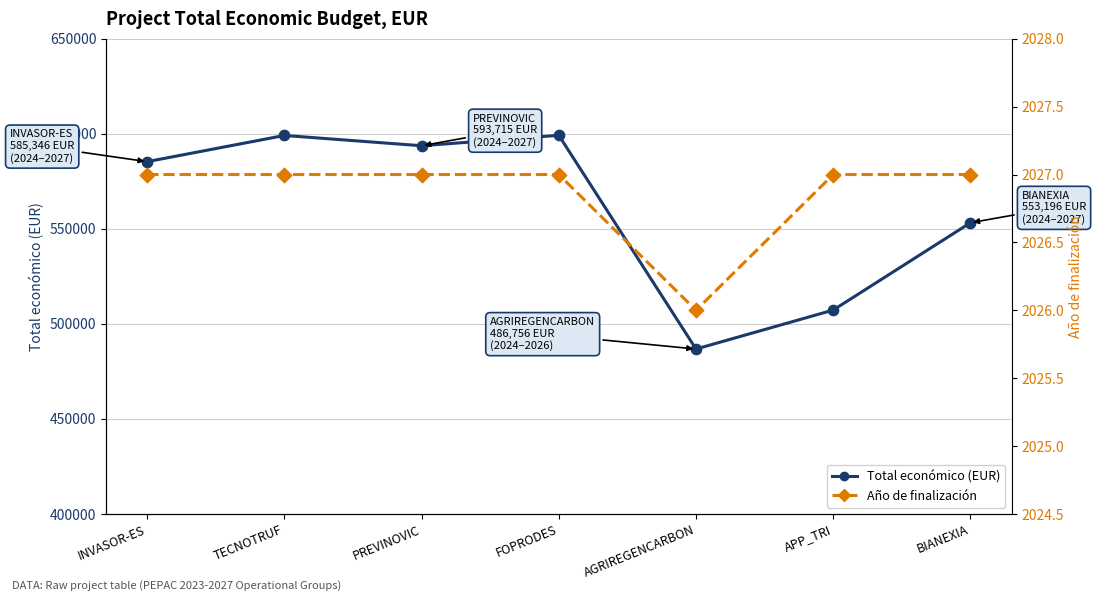

Is the value of Año de finalización at INVASOR-ES greater than the value of Total económico (EUR) at AGRIREGENCARBON?

No